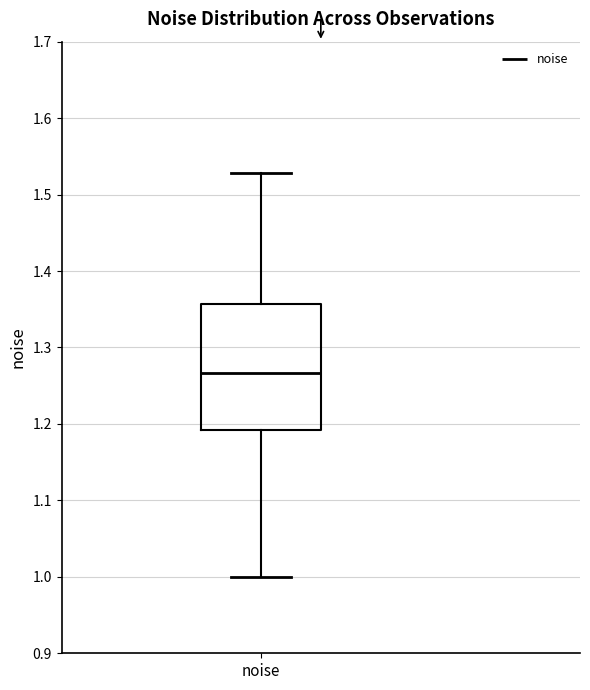

Where does the lower whisker of the box for noise end on the y-axis? The values are not printed on the chart, so give them approximately, as read against the axis.

1.00